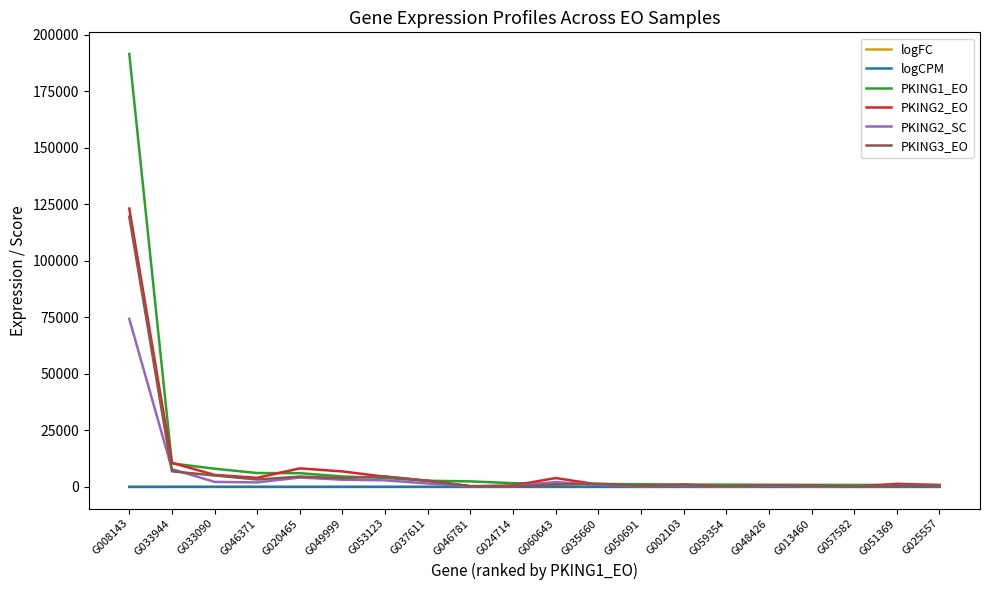

Which category has the highest value in the PKING3_EO series?

G008143